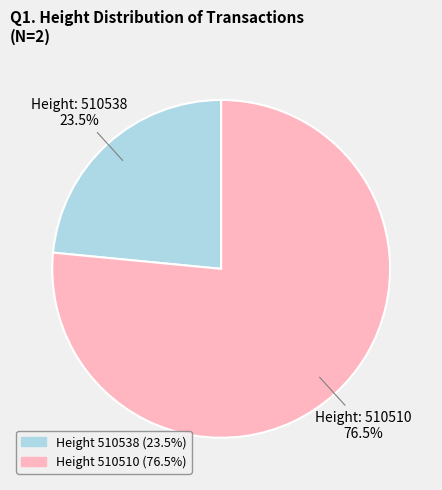

Is there a majority slice in this chart?

Yes